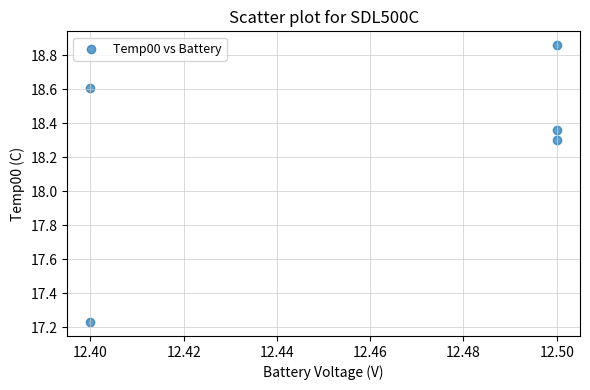

What Y value in the scatter plot is closest to 18?

18.3